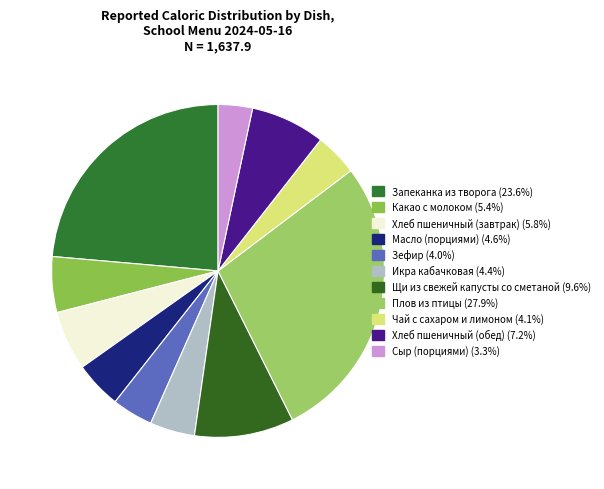

Which slice is the largest?

Плов из птицы